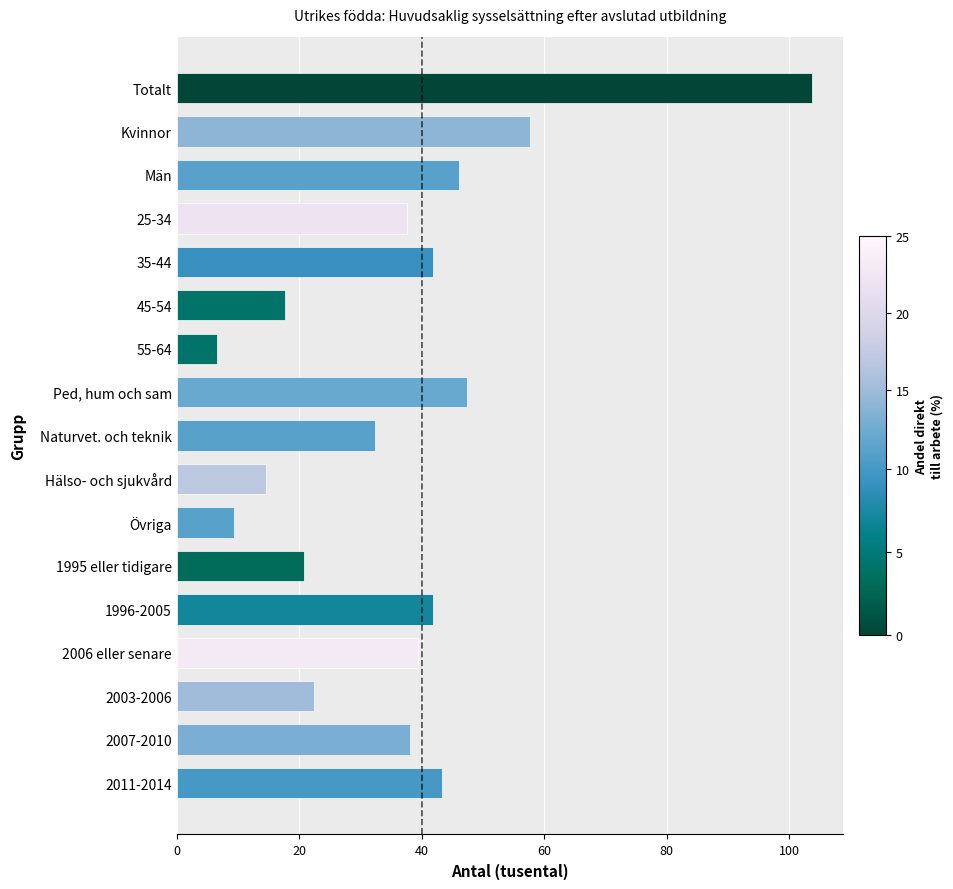

Between 2007-2010 and Män, which is larger?

Män